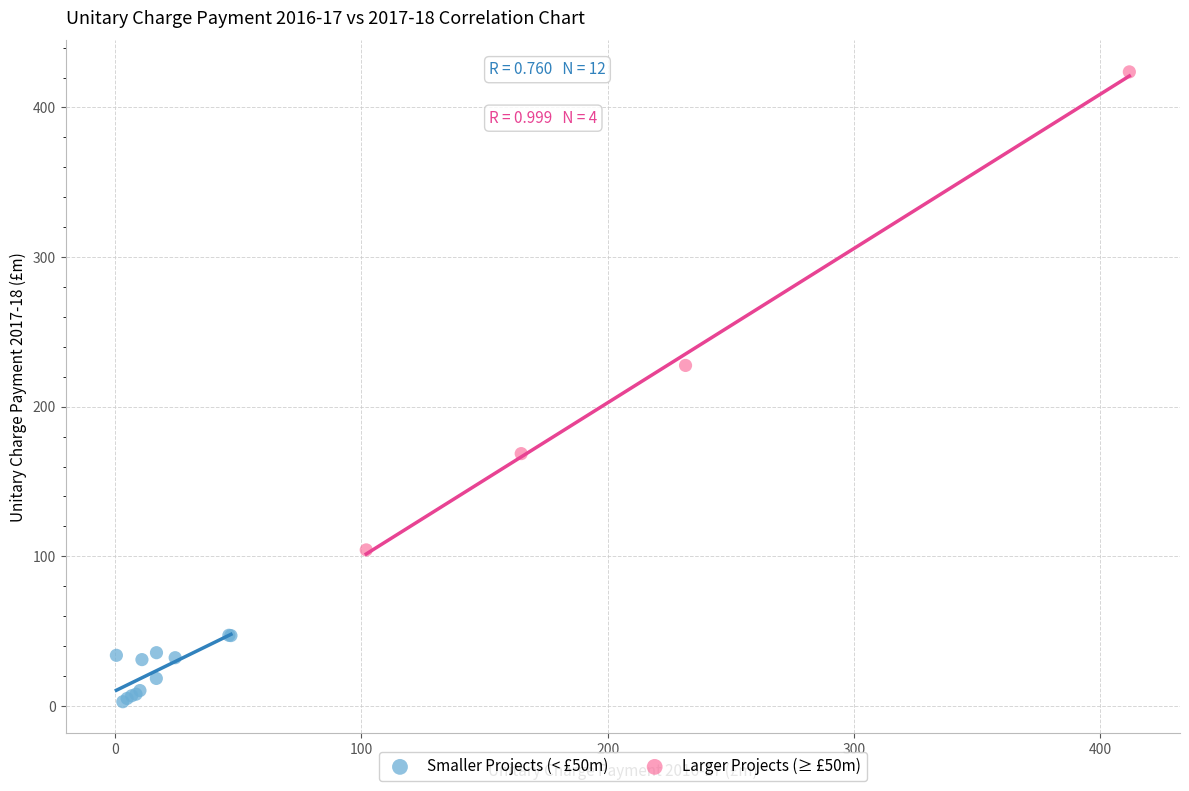

Which series contains the lowest Y value?

Smaller Projects (< £50m)